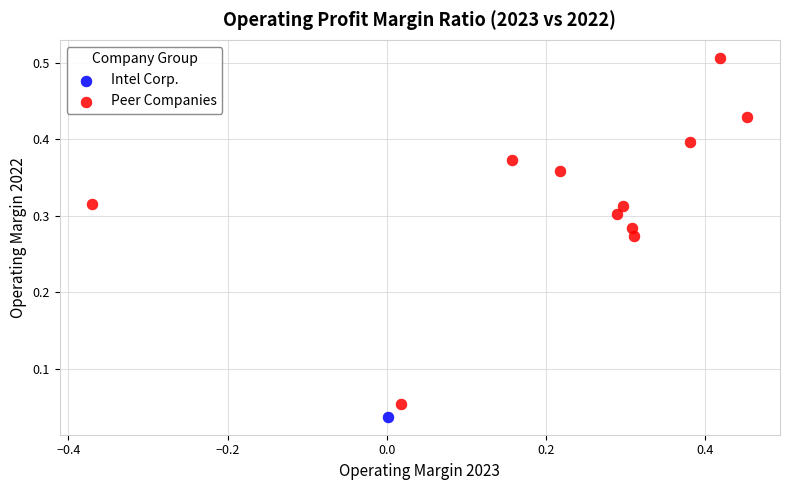

What are all the series names shown in the legend?

Intel Corp., Peer Companies